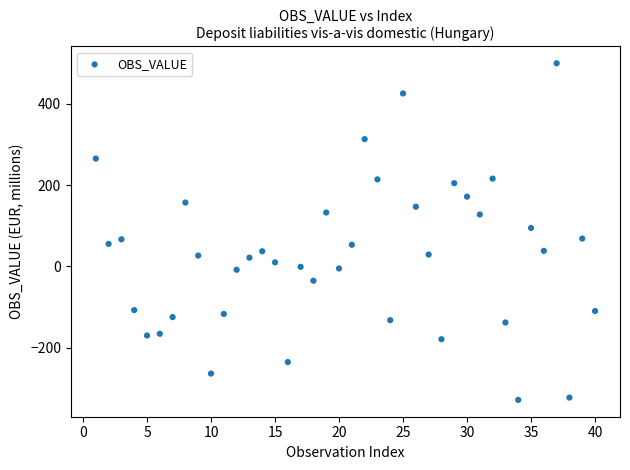

What is the range of Y values (max minus min)?

828.1